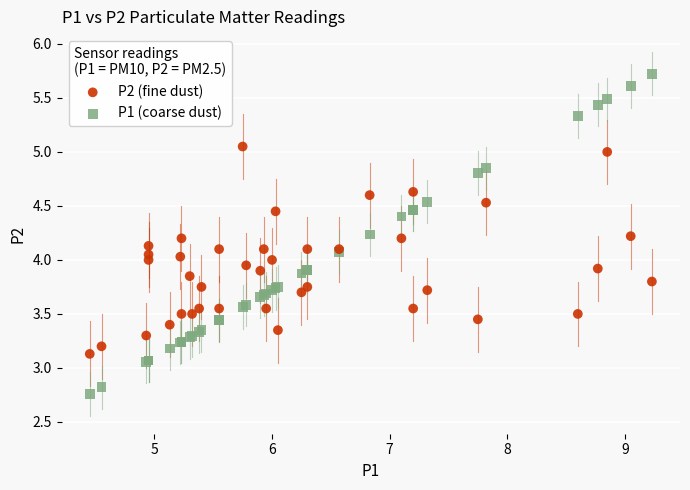

What are all the series names shown in the legend?

P2 (fine dust), P1 (coarse dust)